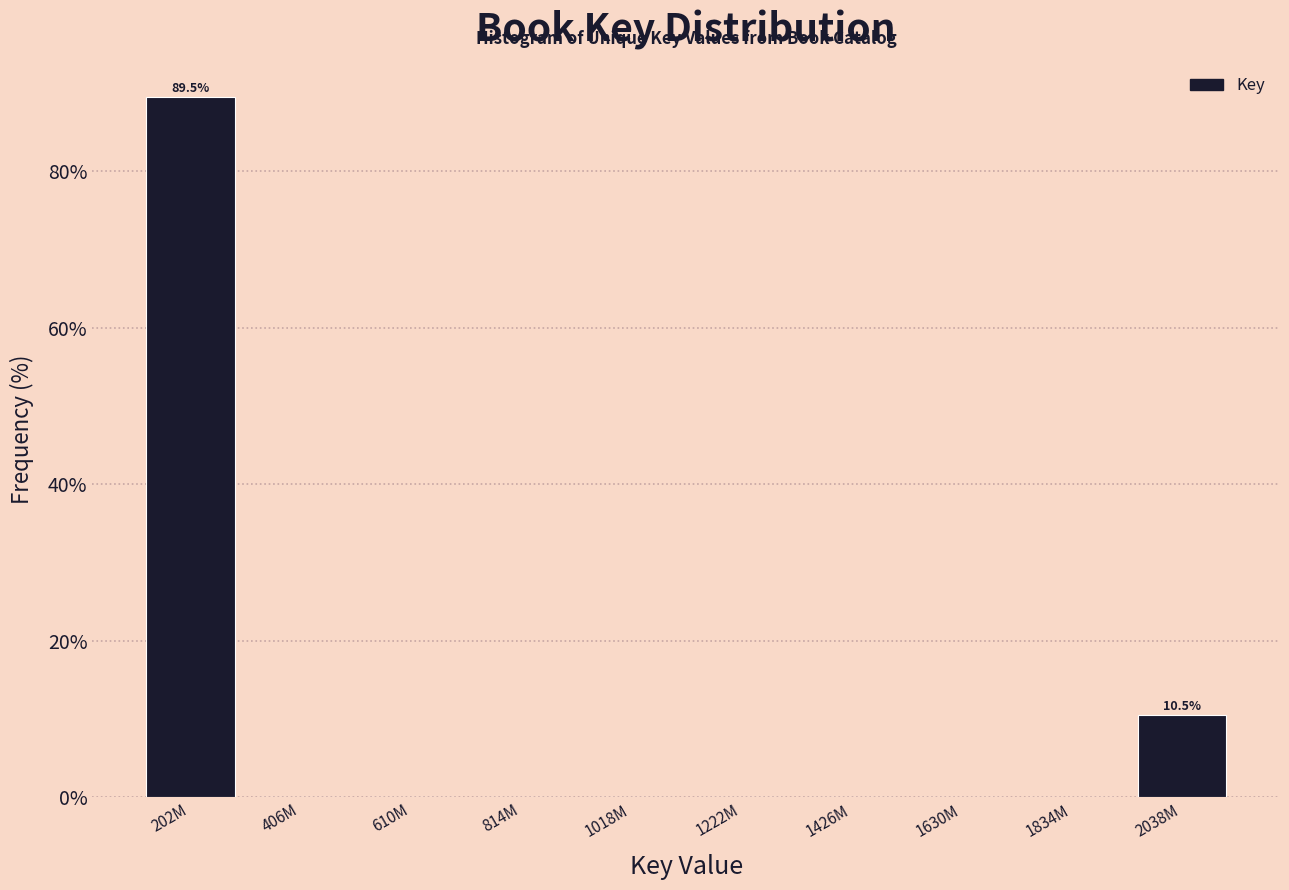

Reading left to right, list all the values displayed in this chart.

202M=89.5	406M=0.0	610M=0.0	814M=0.0	1018M=0.0	1222M=0.0	1426M=0.0	1630M=0.0	1834M=0.0	2038M=10.5